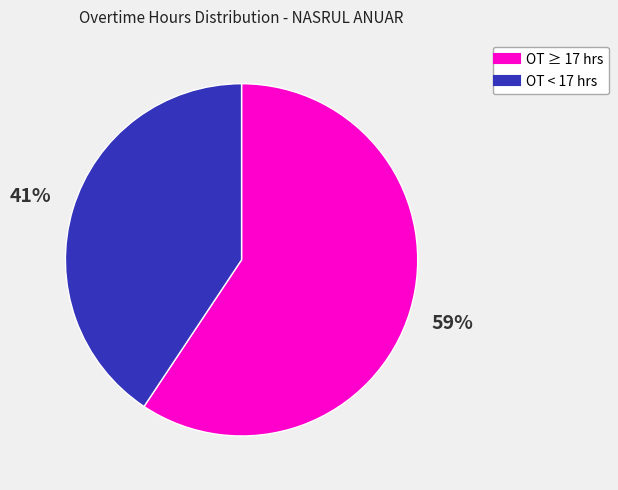

Is there any slice that represents more than half of the pie?

Yes